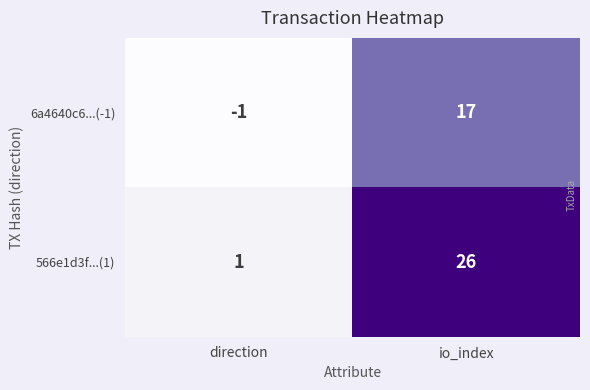

What is the average value of the 566e1d3f...(1) series?

14